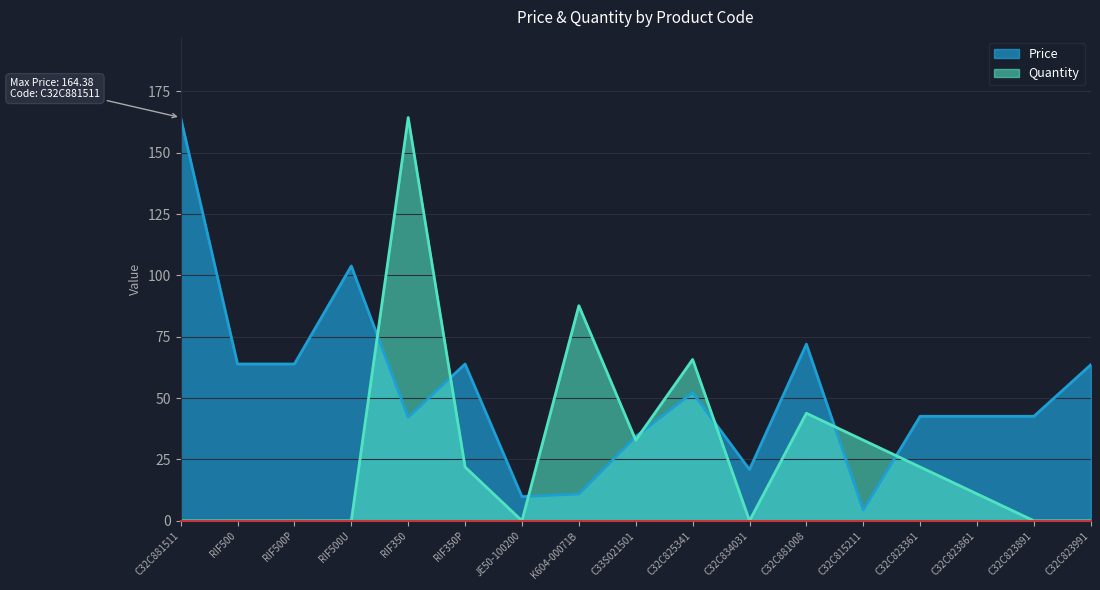

In Quantity, how many points are lower than both neighbors (excluding endpoints)?

3